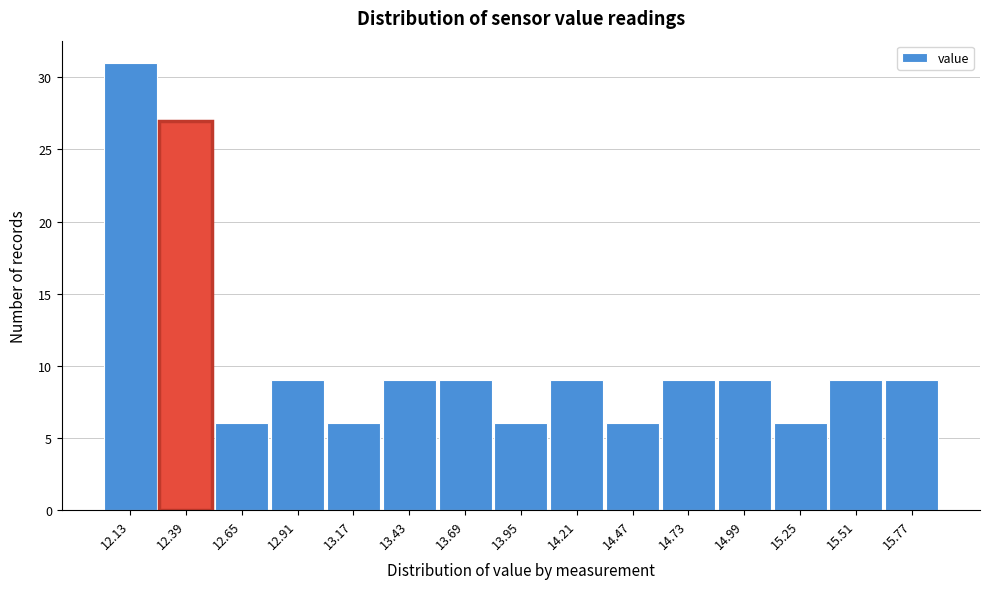

How tall is the bar that spans 14.34 to 14.60 on the x-axis? Neither the bar edges nor the heights are printed on the chart, so give them approximately, as read against the axes.

6